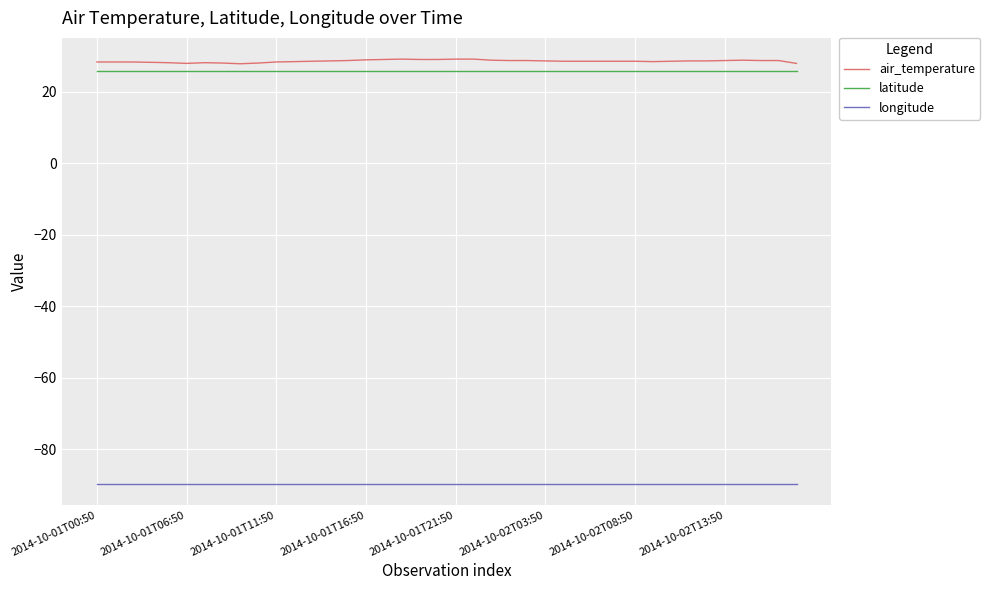

True or false: air_temperature and latitude intersect in this chart.

False